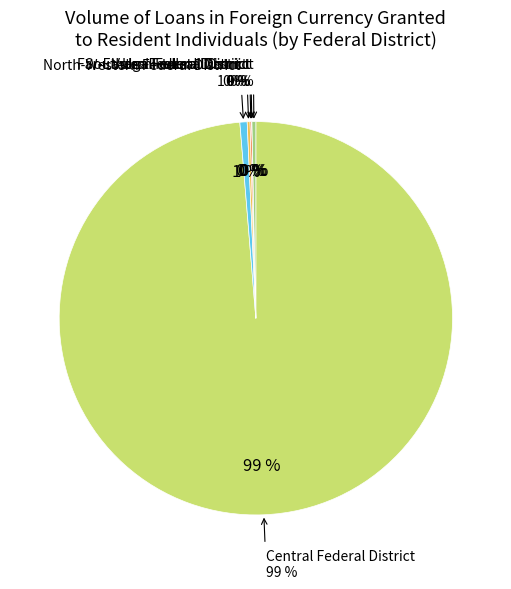

Does Central Federal District represent more than half of the total?

Yes